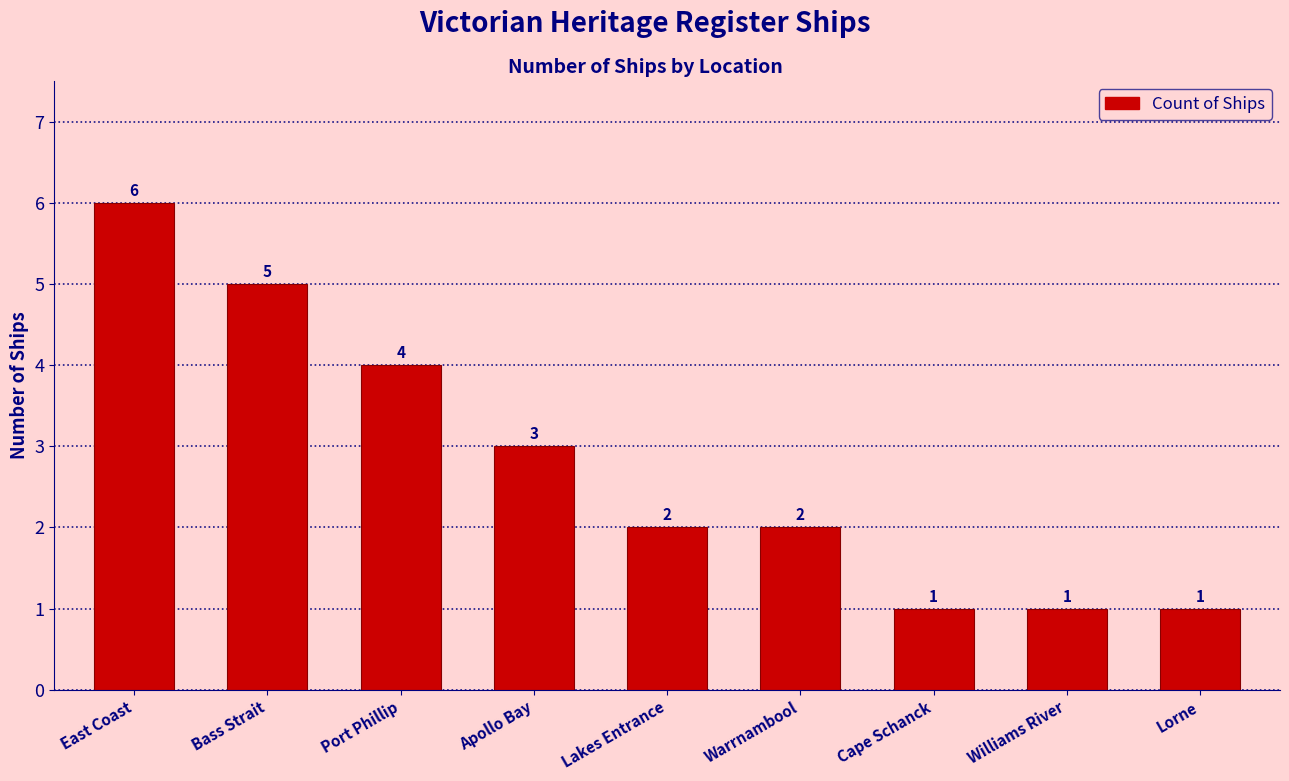

What is the change in value from Port Phillip to Cape Schanck?

-3